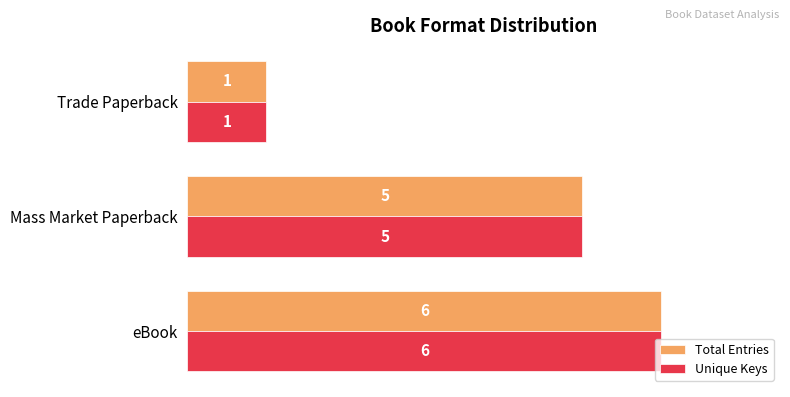

What is the average value of the Total Entries series?

4